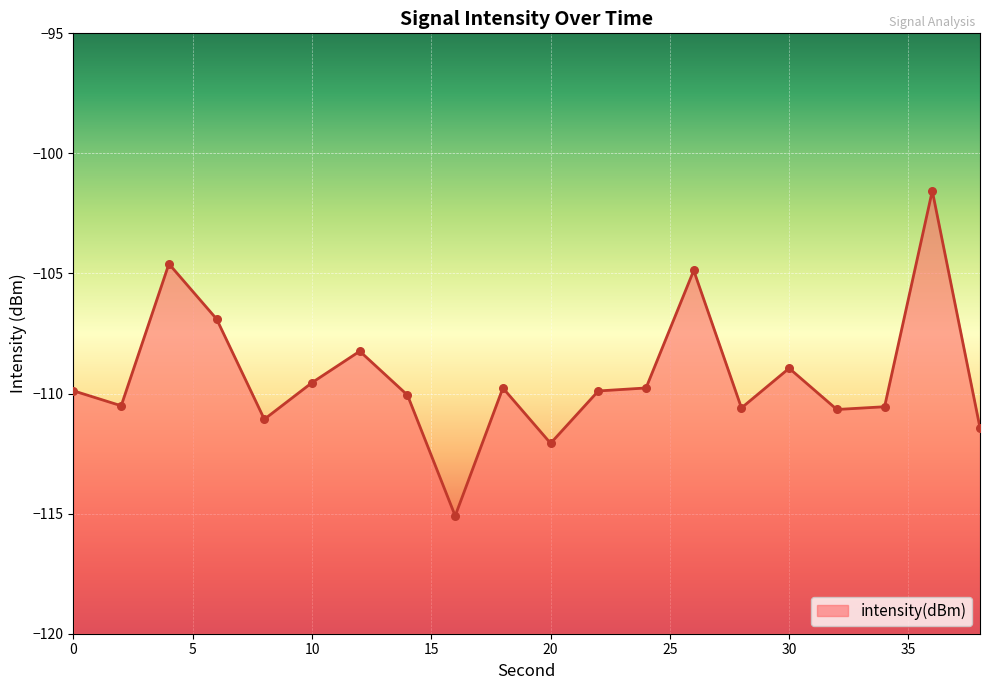

What is the change in value from 6 to 36?

+5.3